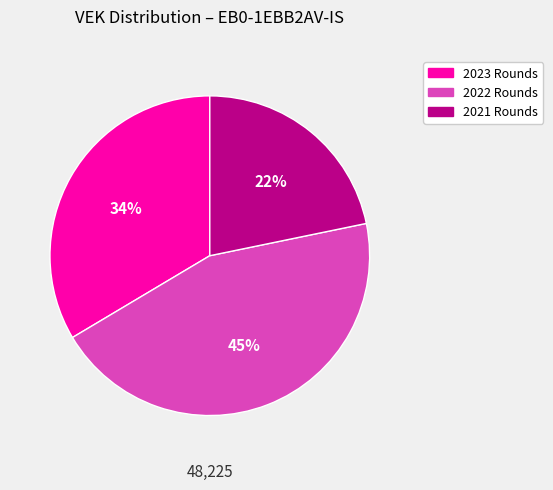

Is there a majority slice in this chart?

No